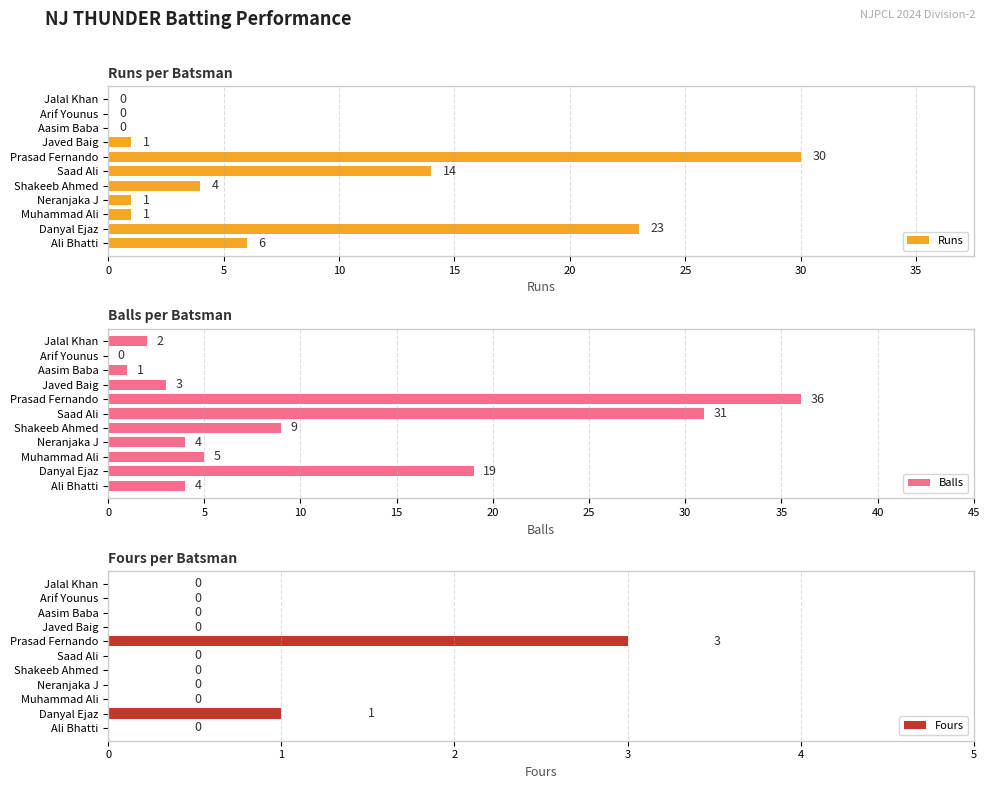

At which label does Runs reach its peak?

Prasad Fernando